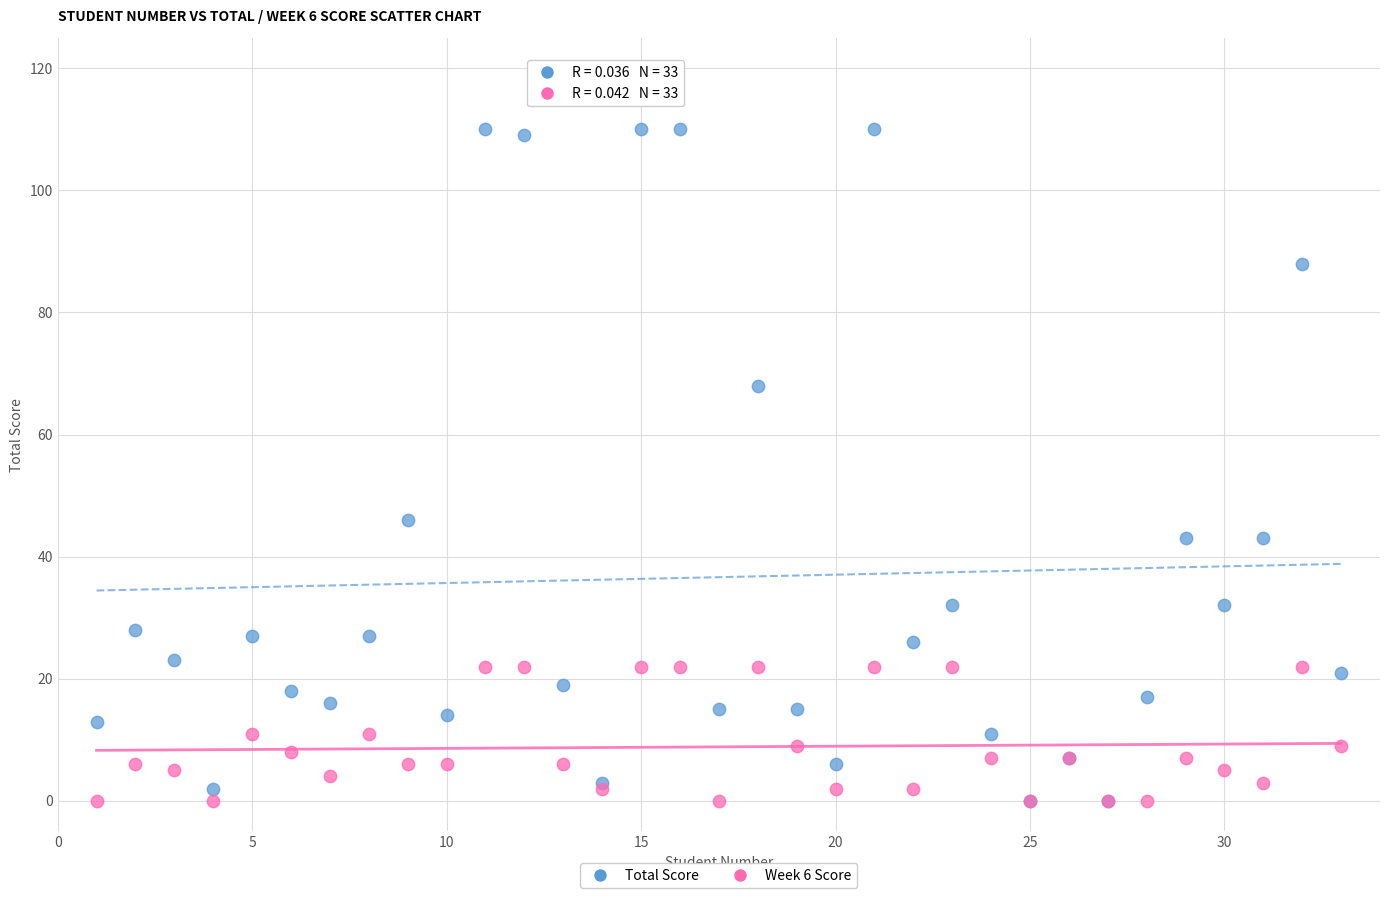

In the Total Score series, what Y value is closest to 55?

46